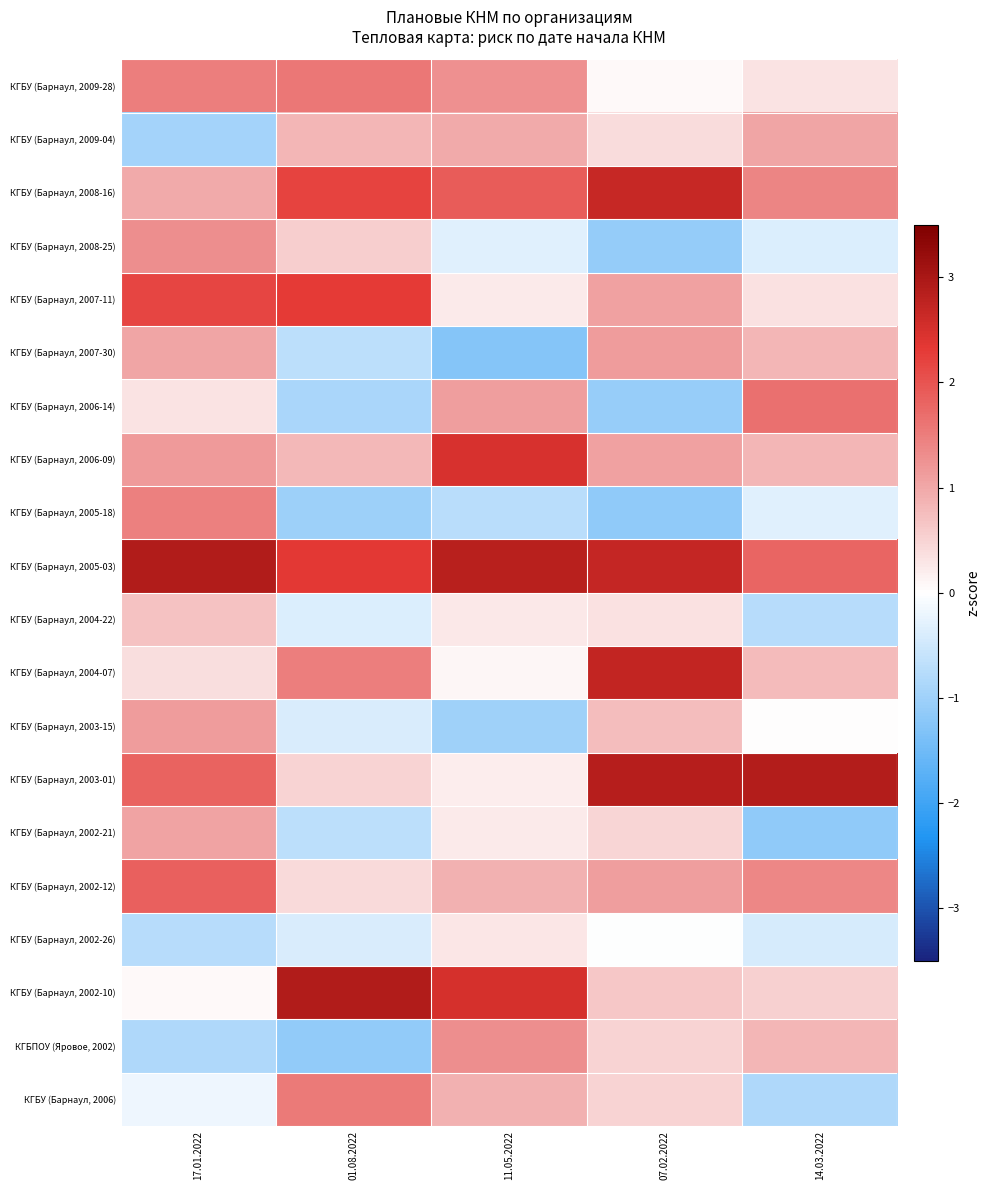

What is the total value across all series at 07.02.2022?

15.6